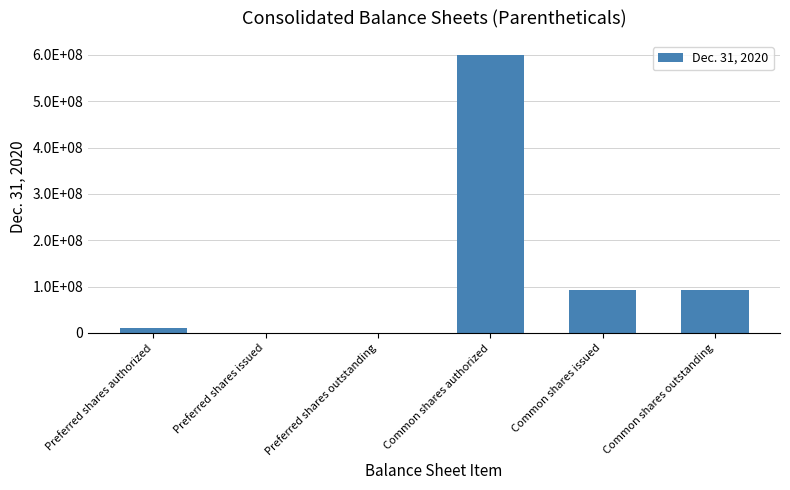

What is the label of the 3rd bar from the left?

Preferred shares outstanding